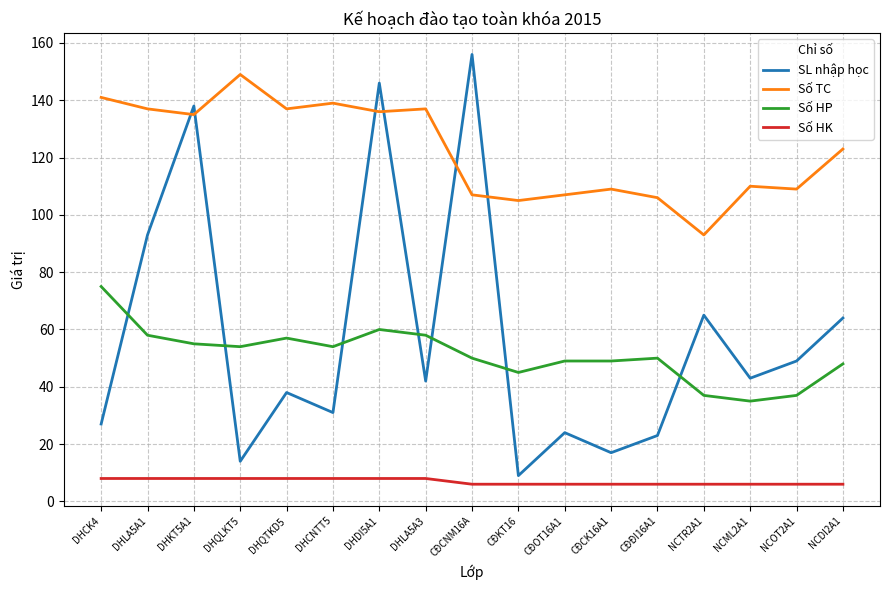

Which series has the largest total across all categories?

Số TC